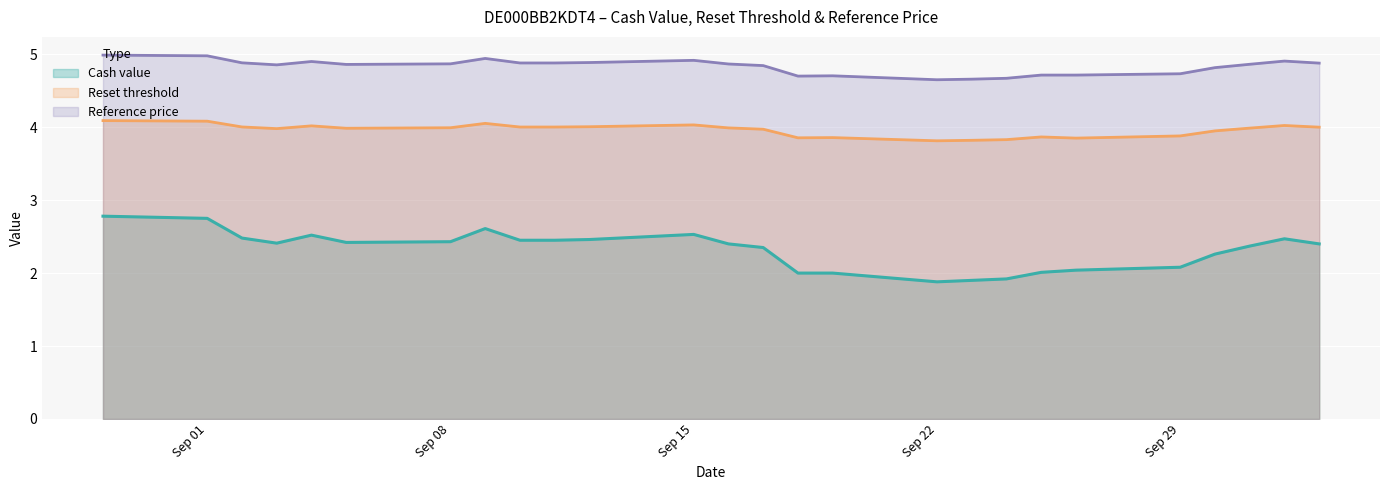

True or false: Reference price has a value of 4.8 at 2025-09-30.

True